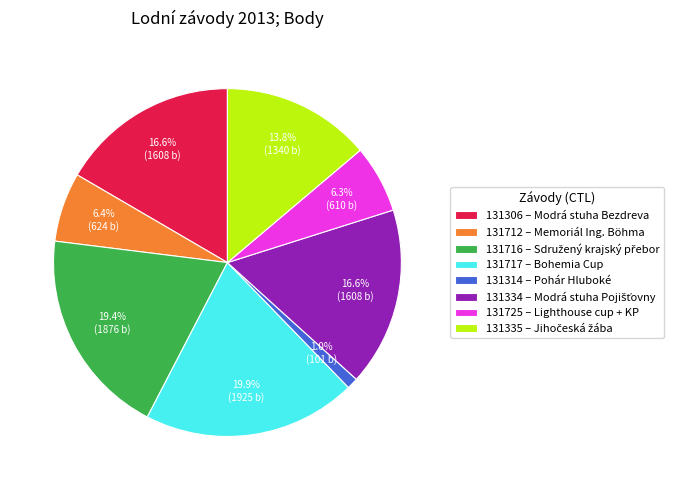

How many slices are in this pie chart?

8